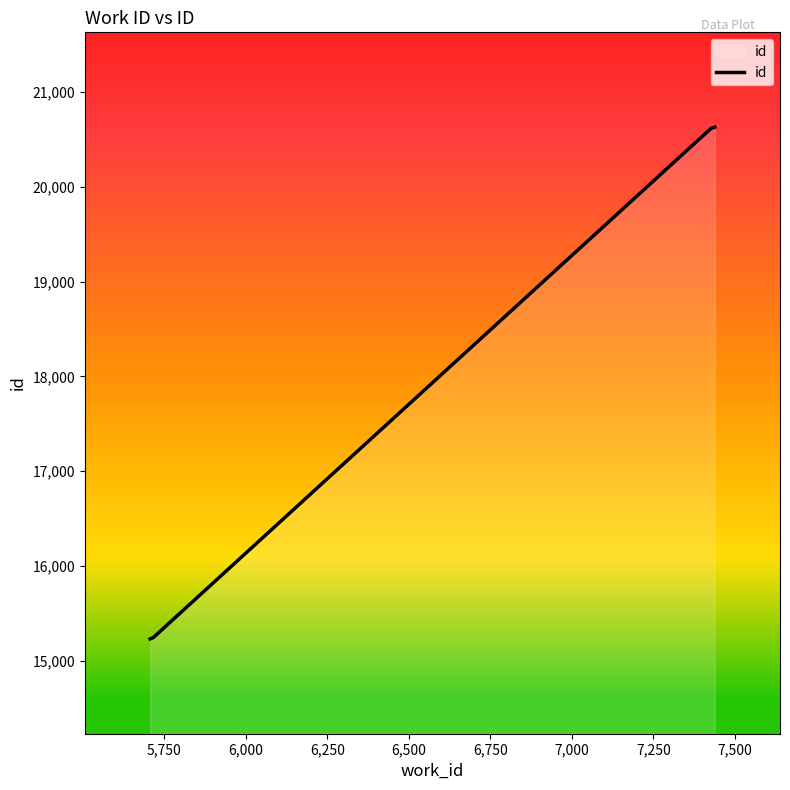

What is the sum of all values?

71723